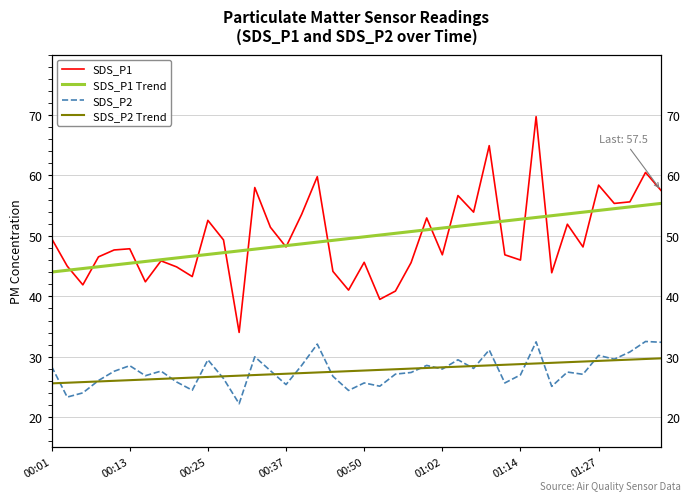

What is the difference between the maximum and minimum values in the SDS_P1 Trend series?

11.4